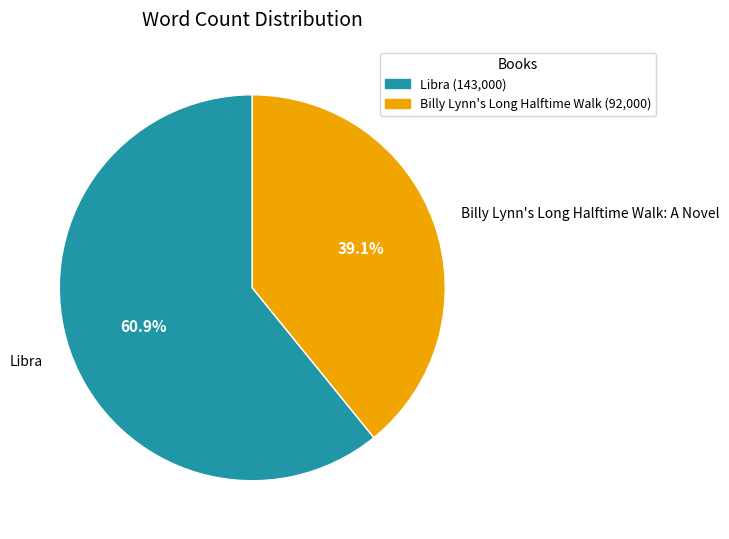

Does Billy Lynn's Long Halftime Walk: A Novel represent more than half of the total?

No